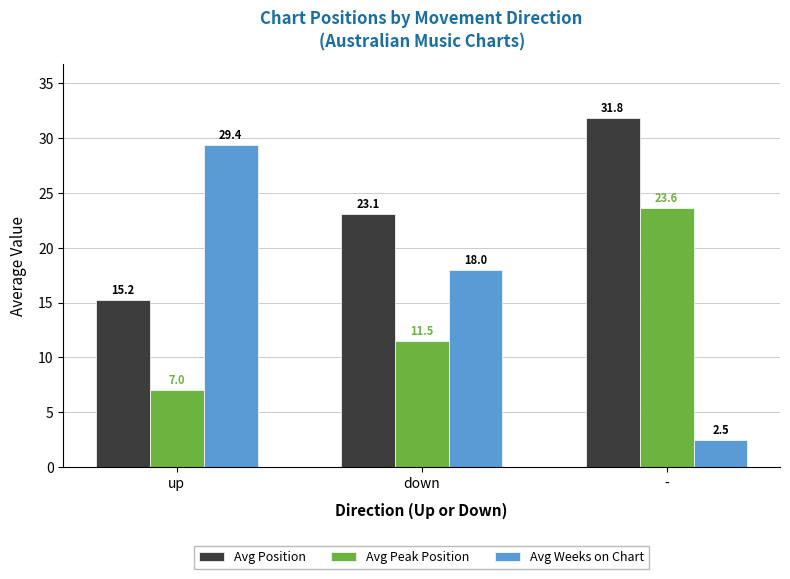

List the labels in order of Avg Position value, largest first.

-, down, up